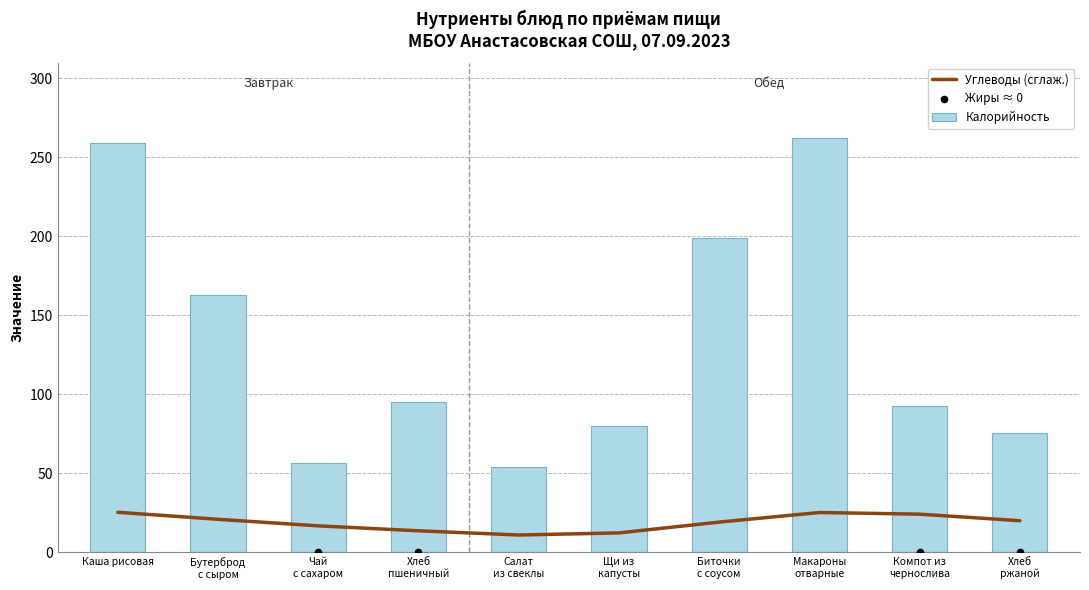

At which category is the sum across all series the highest?

Макароны
отварные